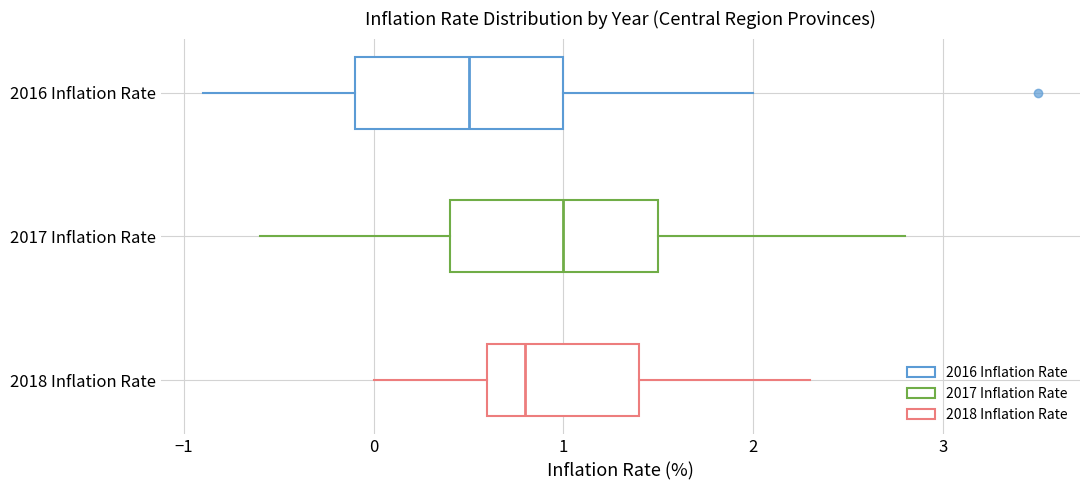

Reading bottom to top, transcribe this box plot: for each box, give where its median line is, the range the box spans, and where its two whiskers end, as read against the x-axis. The values are not printed on the chart, so give them approximately, as read against the axis.

2018 Inflation Rate: median 0.8, box 0.6 to 1.4, whiskers 0.0 to 2.3
2017 Inflation Rate: median 1.0, box 0.4 to 1.5, whiskers -0.6 to 2.8
2016 Inflation Rate: median 0.5, box -0.1 to 1.0, whiskers -0.9 to 2.0